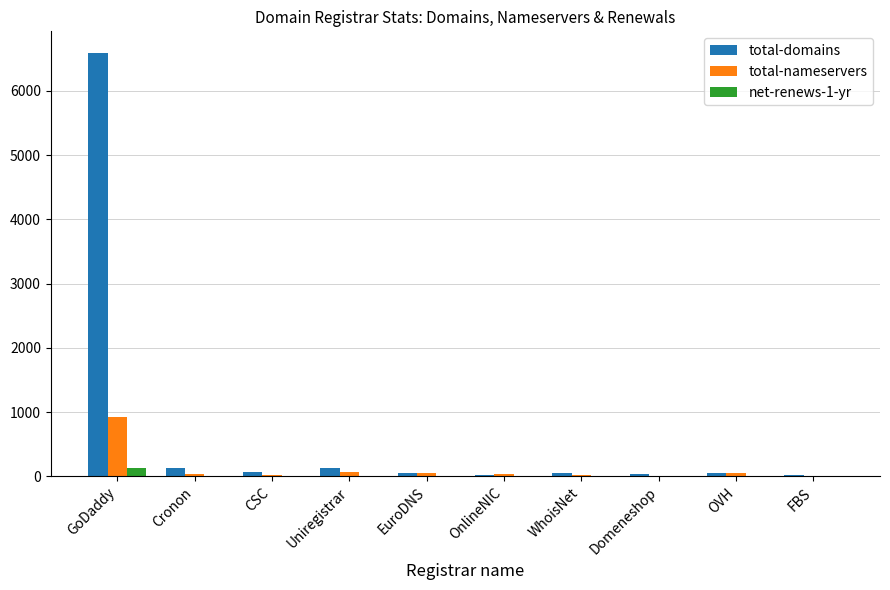

What is the sum of all net-renews-1-yr values?

143